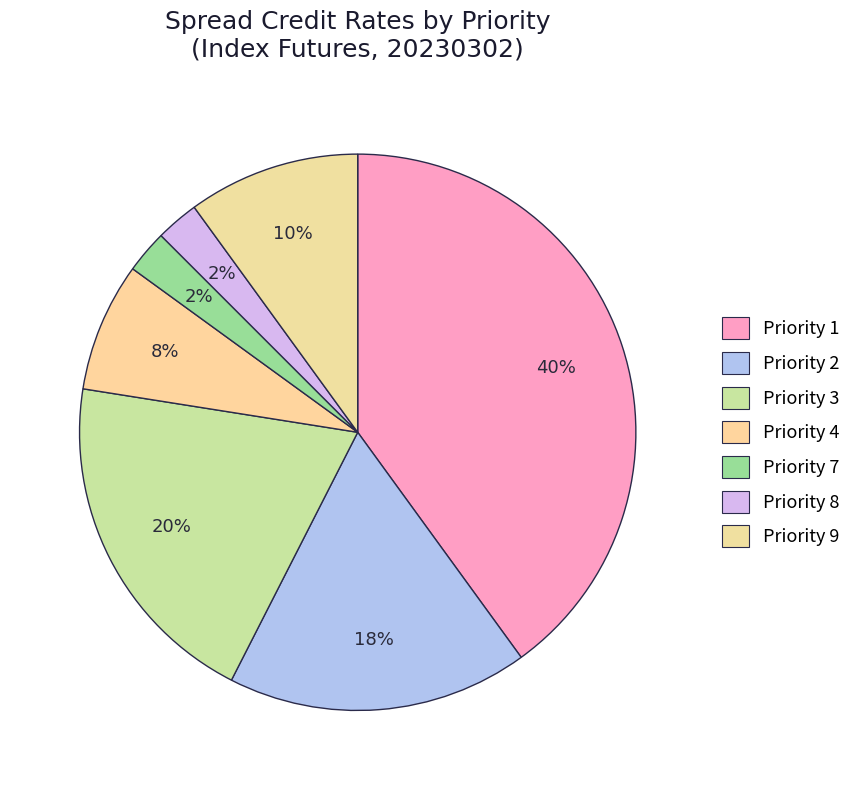

Is there any slice that represents more than half of the pie?

No